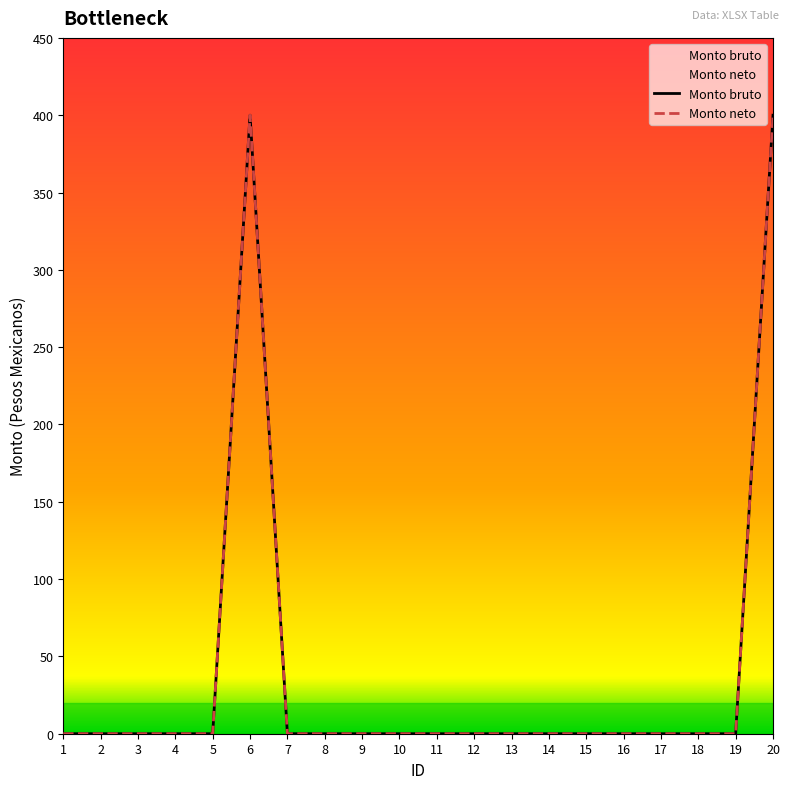

What is the maximum value for Monto neto?

400